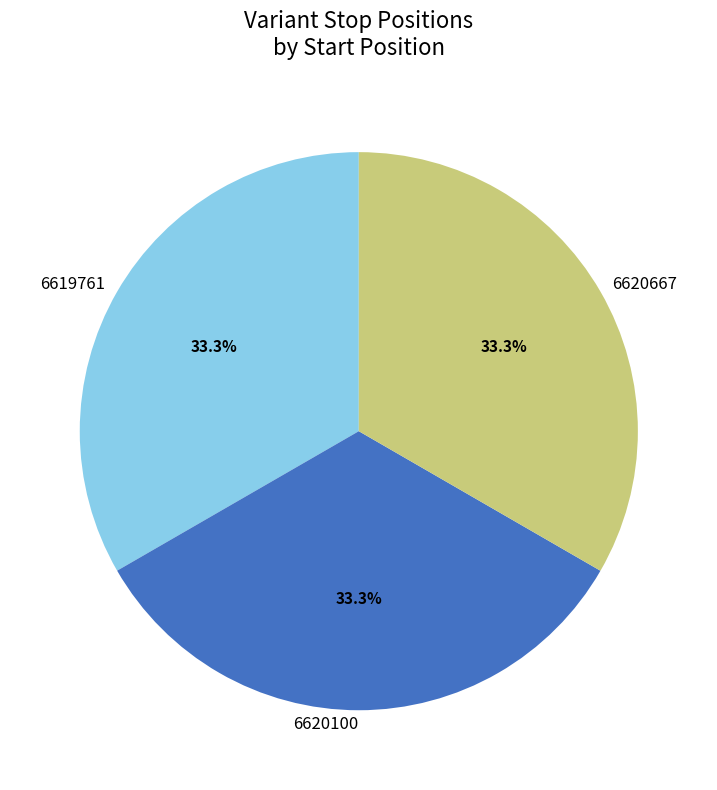

Does 6620667 account for over 50% of the chart?

No